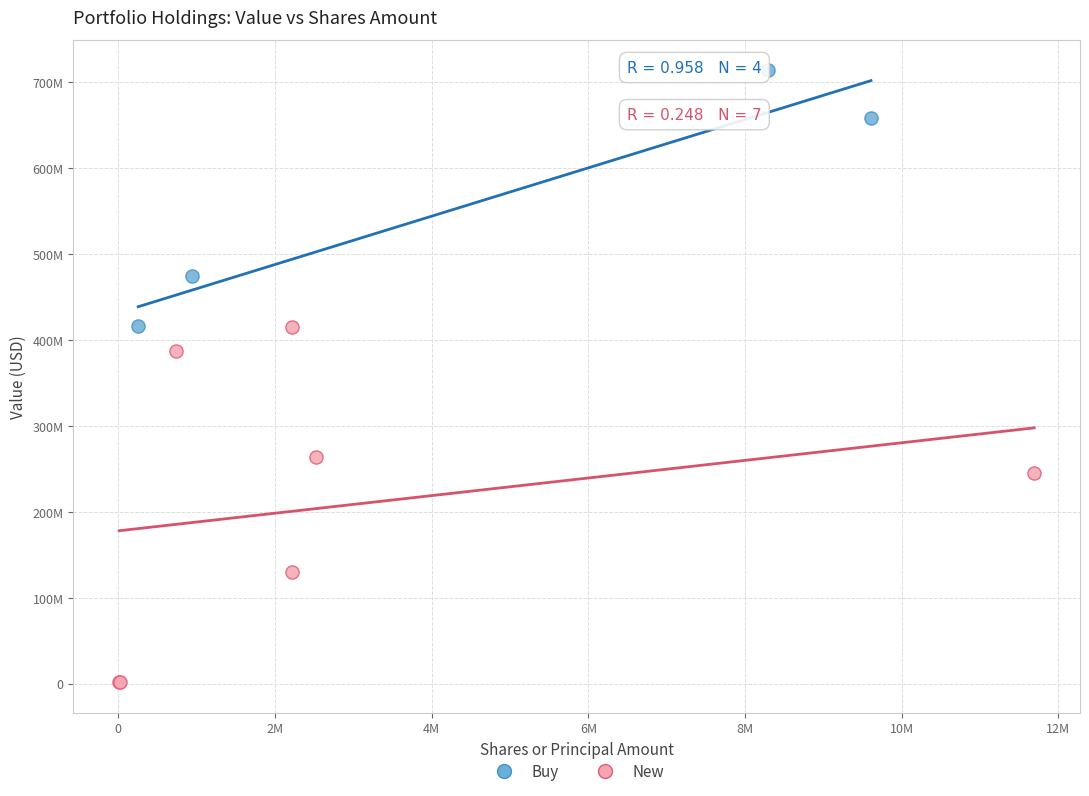

What are all the series names shown in the legend?

Buy, New